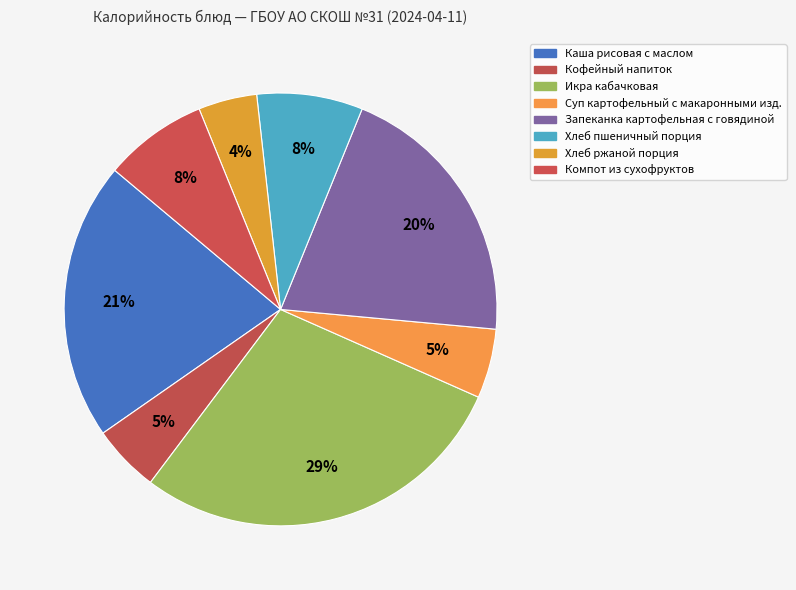

How many segments does this pie chart have?

8